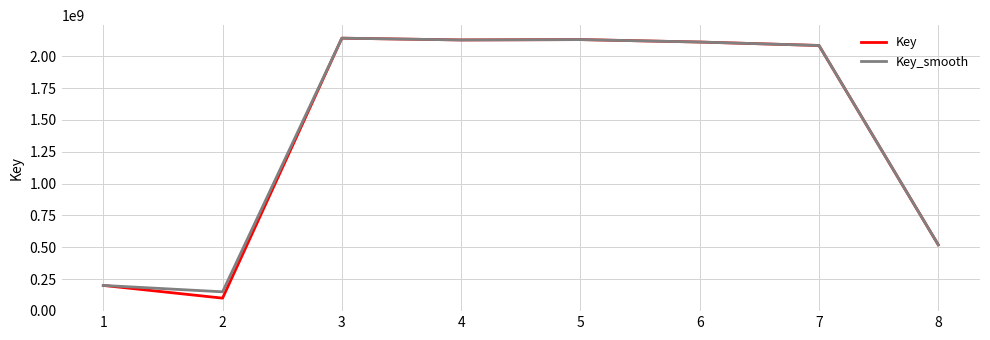

Between 2 and 6, which series saw the biggest shift?

Key